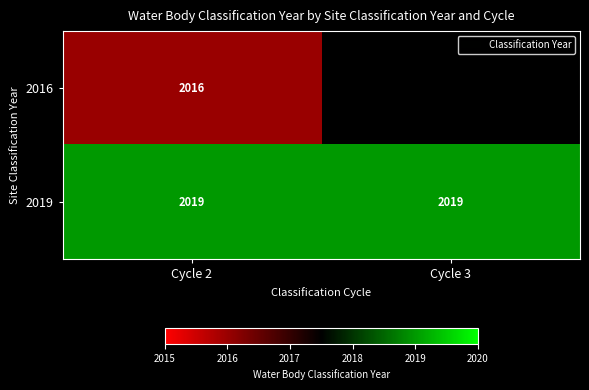

What is the greatest value displayed?

2019.0